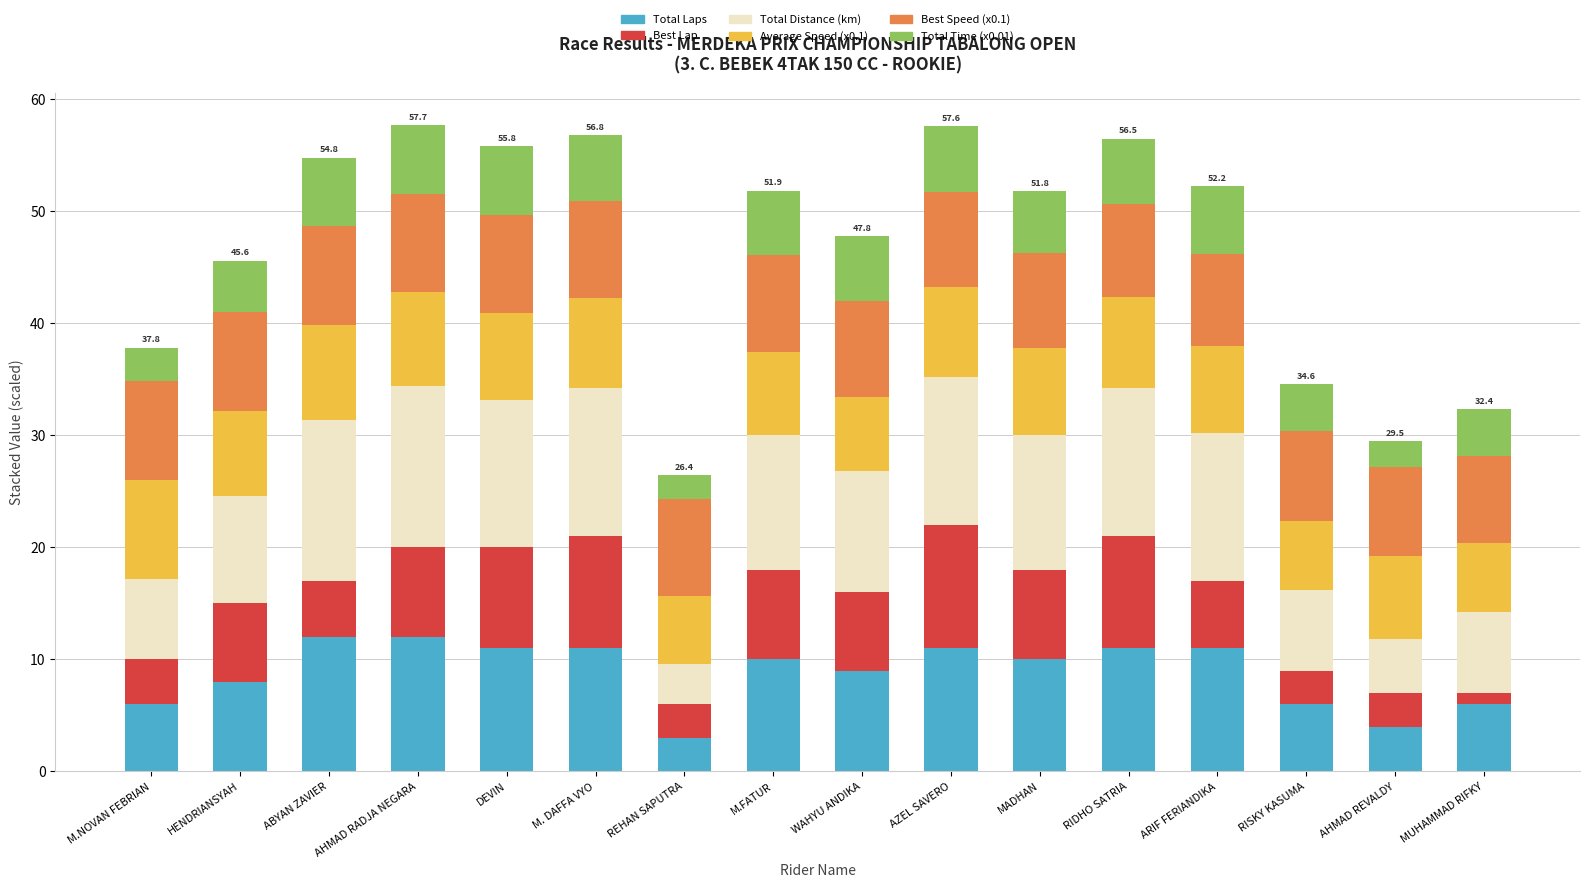

What is the total value across all series at ABYAN ZAVIER?

54.8